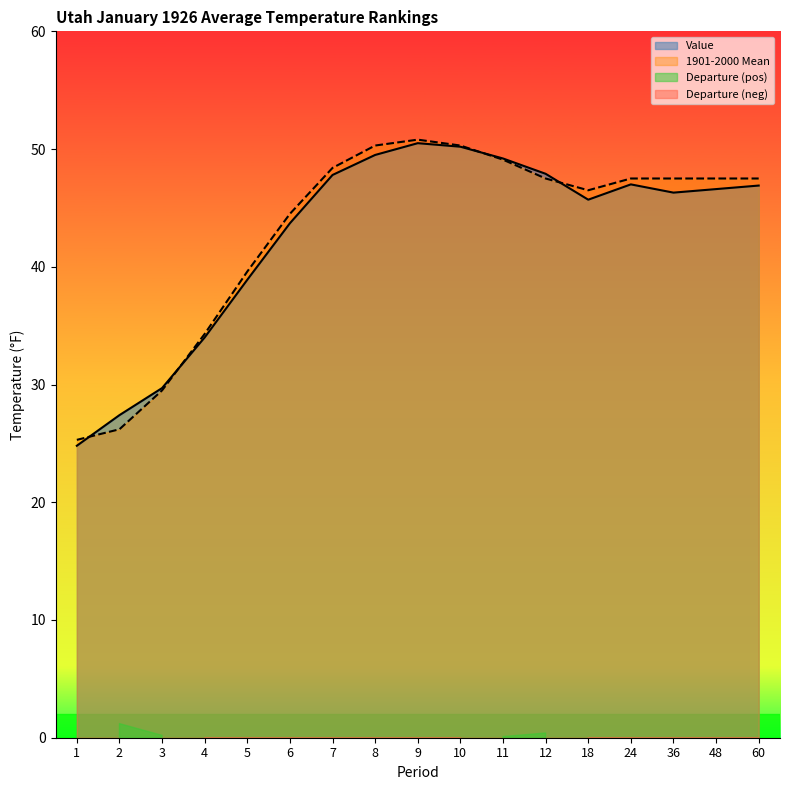

What is the sum of the Value values at 60 and 48?

93.5